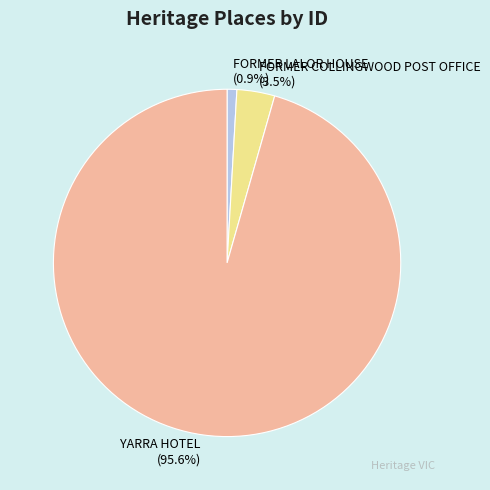

What is the largest slice in the pie chart?

YARRA HOTEL